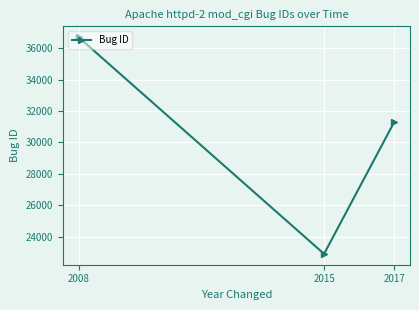

What is the value of the 2nd point from the left?

22898